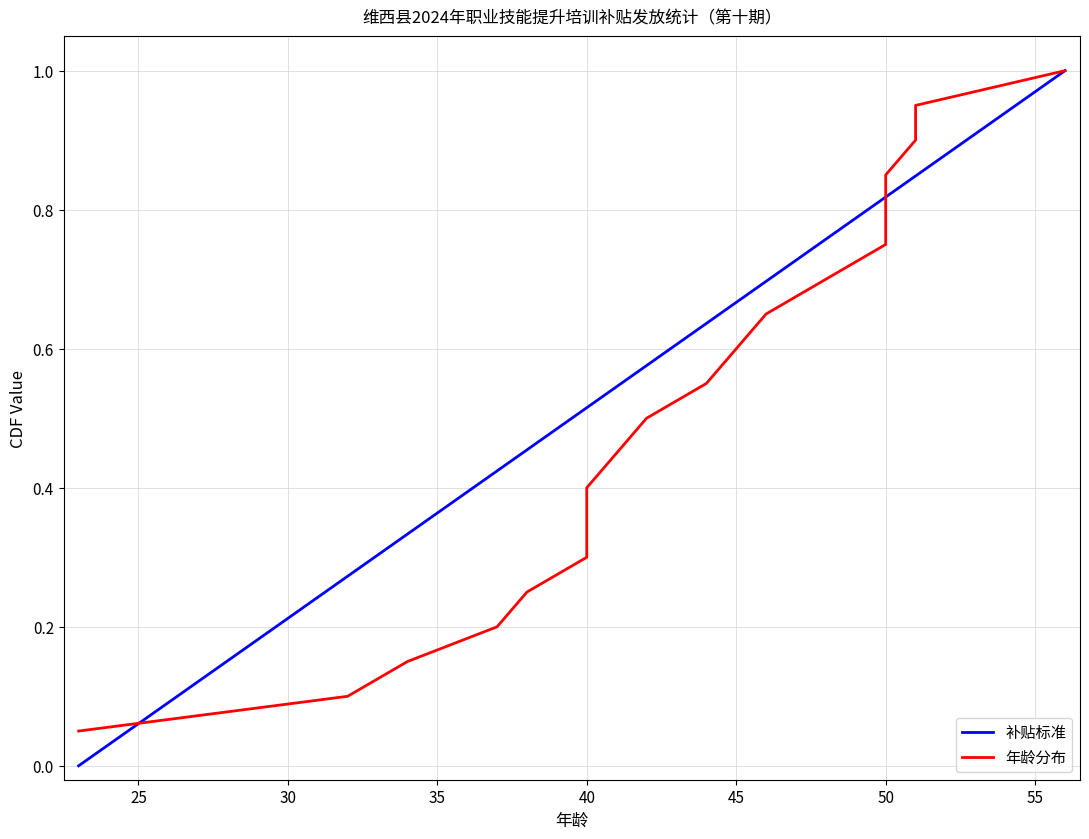

Count the number of categories in the chart.

20